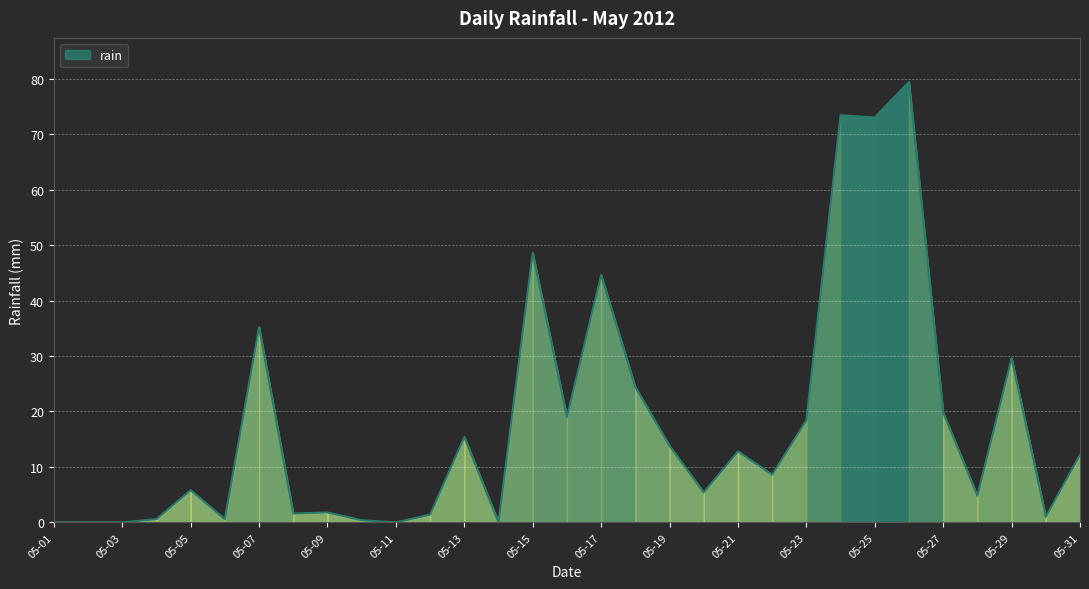

Does the chart have visible grid lines?

Yes